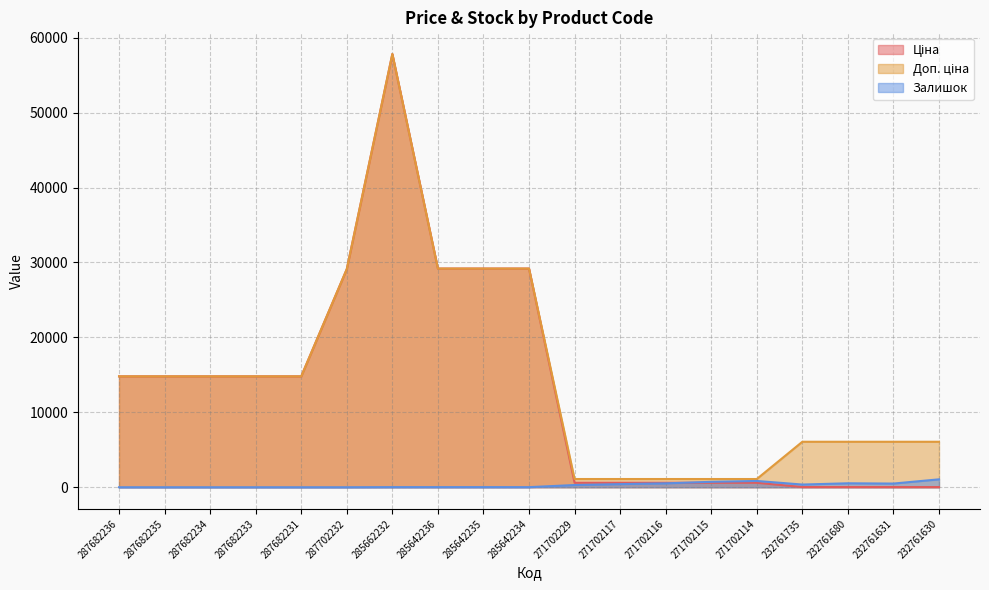

Which series has the widest spread of values?

Ціна